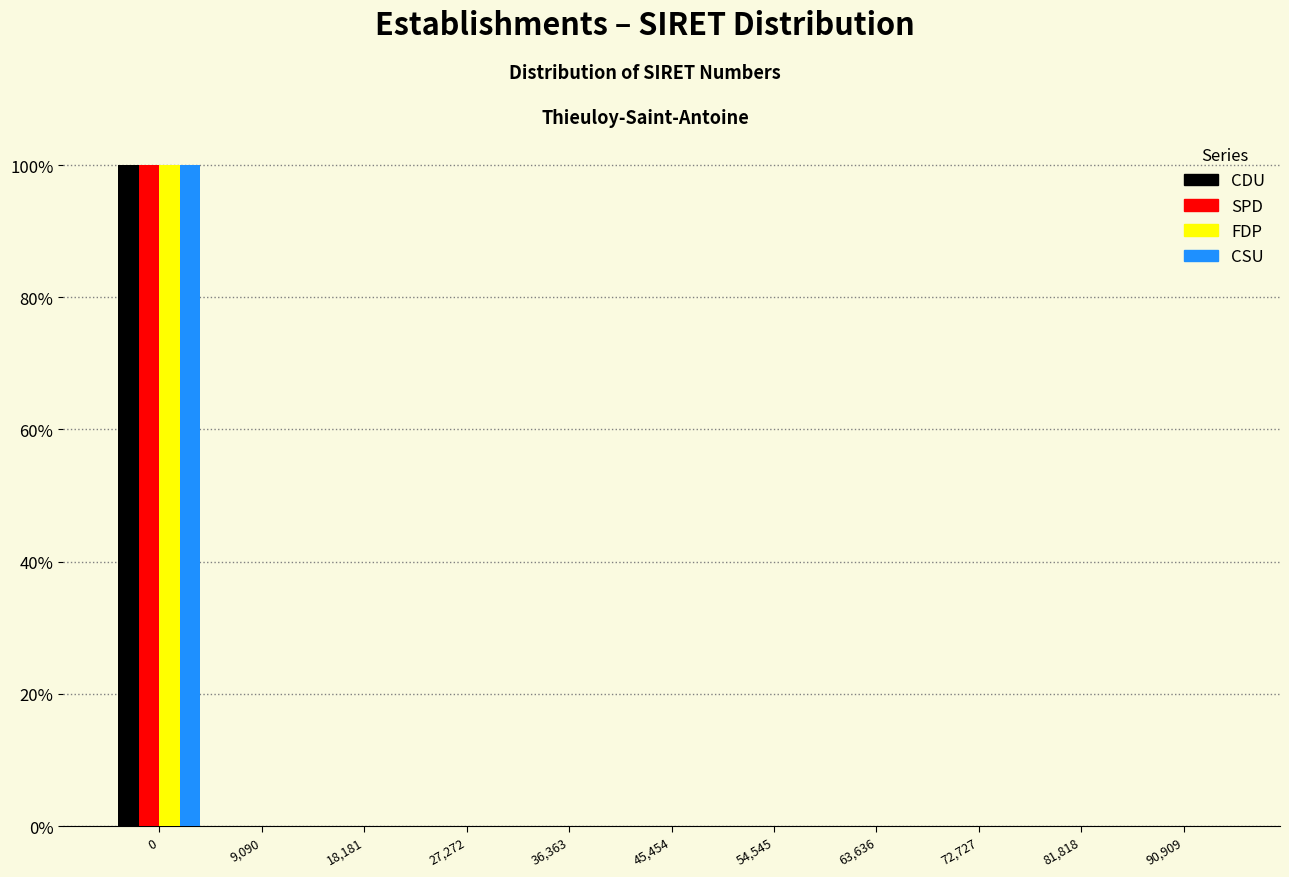

The value of FDP at 27,272 is 0. True or false?

True